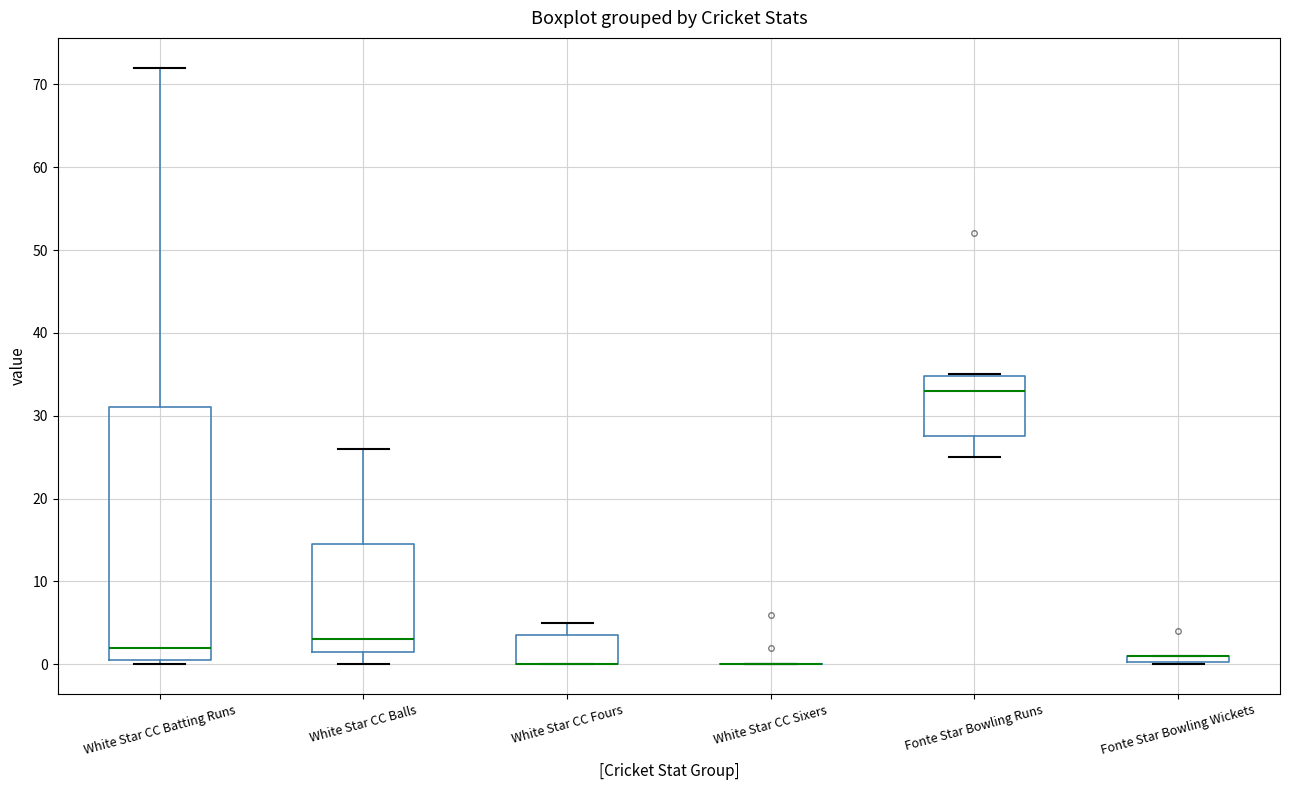

Where is the lower edge of the box for Fonte Star Bowling Wickets on the y-axis? The values are not printed on the chart, so give them approximately, as read against the axis.

0